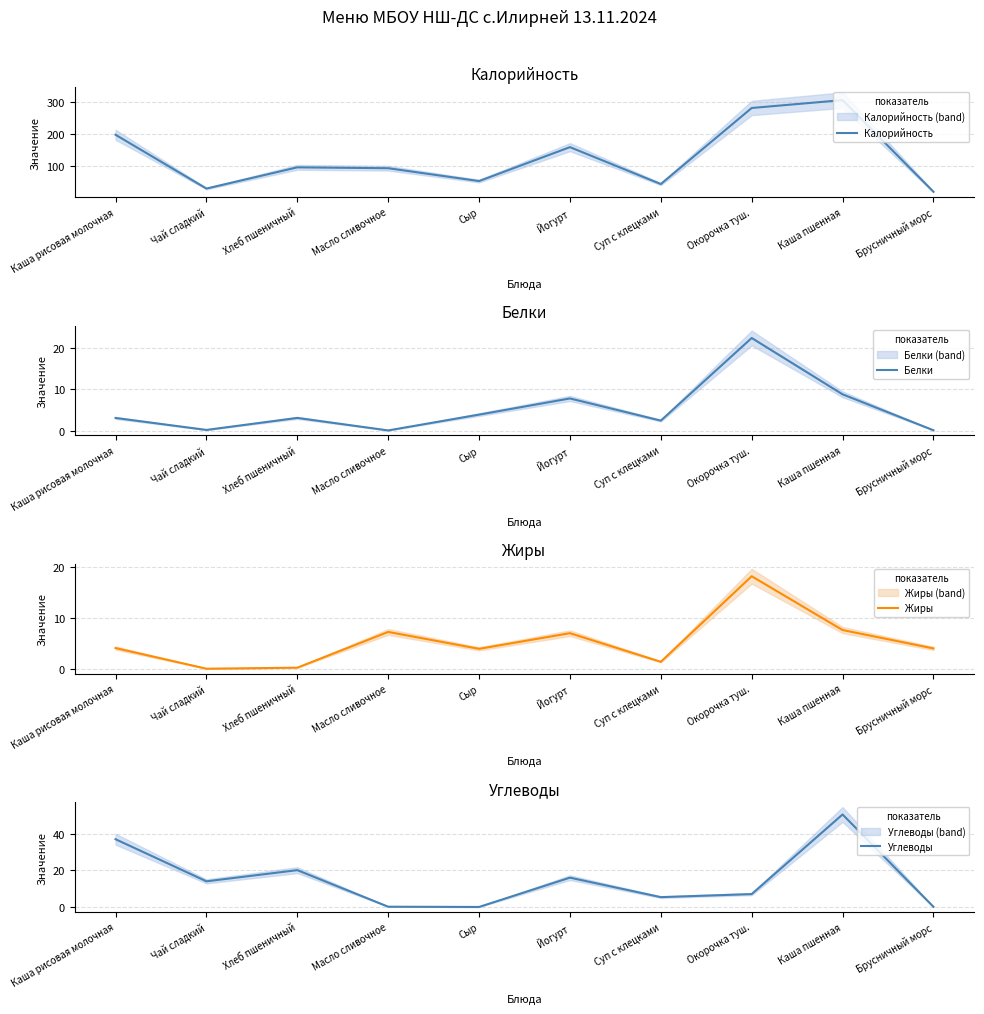

Which series has the largest total across all categories?

Калорийность